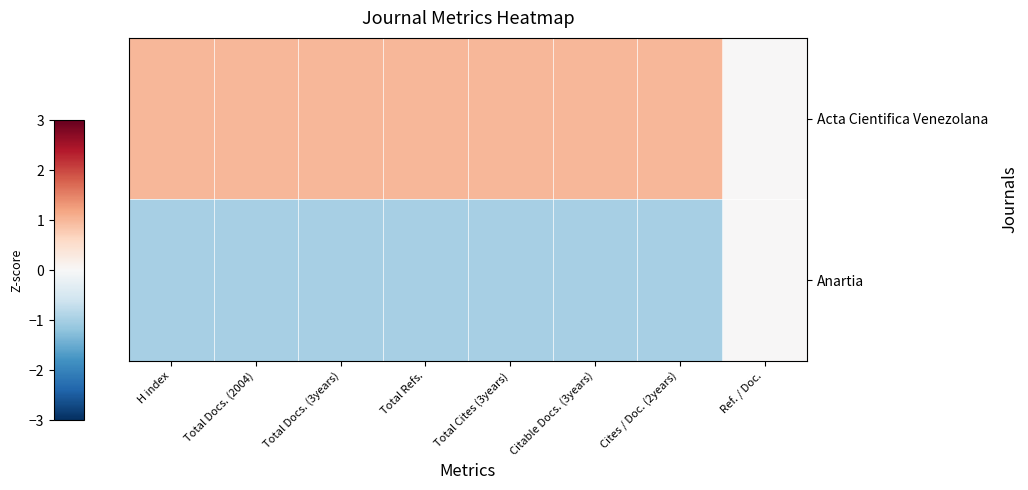

Reading left to right, what are all the values shown in this chart?

Acta Cientifica Venezolana: H index=1	Total Docs. (2004)=1	Total Docs. (3years)=1	Total Refs.=1	Total Cites (3years)=1	Citable Docs. (3years)=1	Cites / Doc. (2years)=1	Ref. / Doc.=0
Anartia: H index=-1	Total Docs. (2004)=-1	Total Docs. (3years)=-1	Total Refs.=-1	Total Cites (3years)=-1	Citable Docs. (3years)=-1	Cites / Doc. (2years)=-1	Ref. / Doc.=0